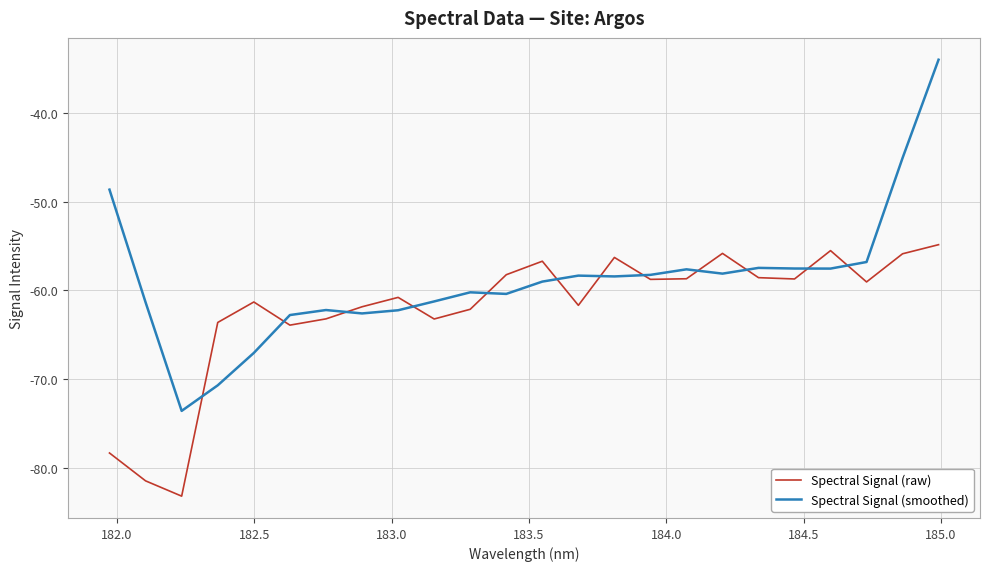

List the series in order of their peak value, lowest first.

Spectral Signal (raw), Spectral Signal (smoothed)